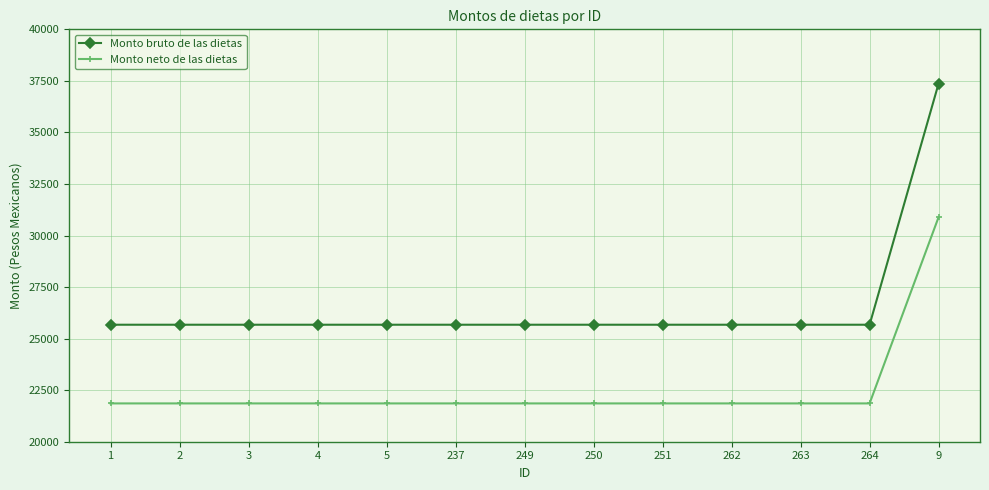

At which category does the chart reach its peak across all series?

9